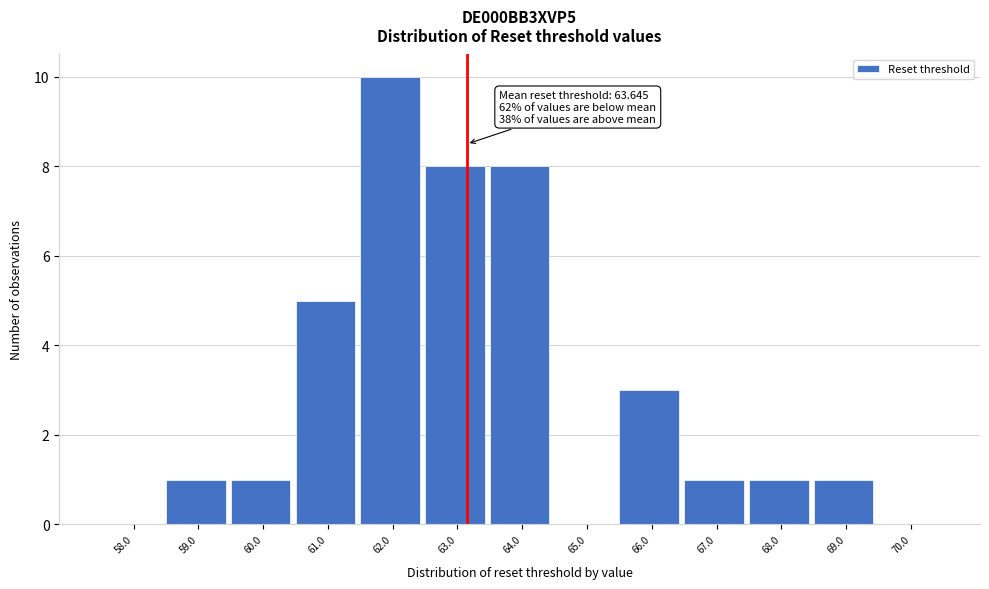

Reading left to right, transcribe all the data shown in this chart.

58.0=0	59.0=1	60.0=1	61.0=5	62.0=10	63.0=8	64.0=8	65.0=0	66.0=3	67.0=1	68.0=1	69.0=1	70.0=0